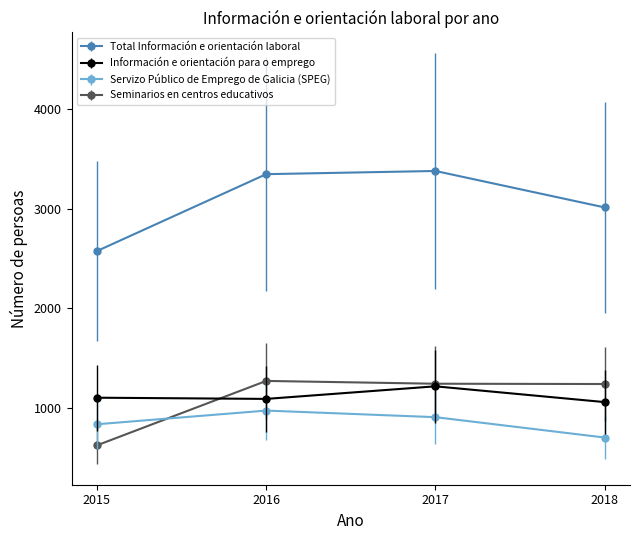

True or false: Información e orientación para o emprego and Total Información e orientación laboral cross at least once.

False